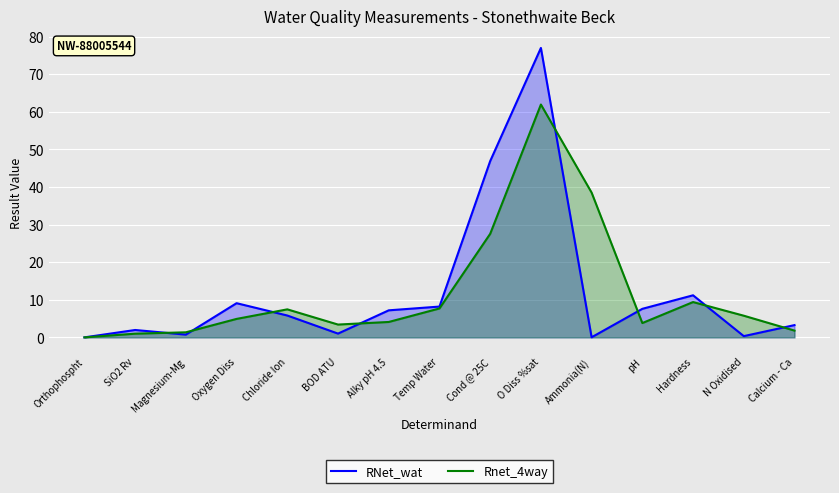

What is the label of the 6th point from the right?

O Diss %sat